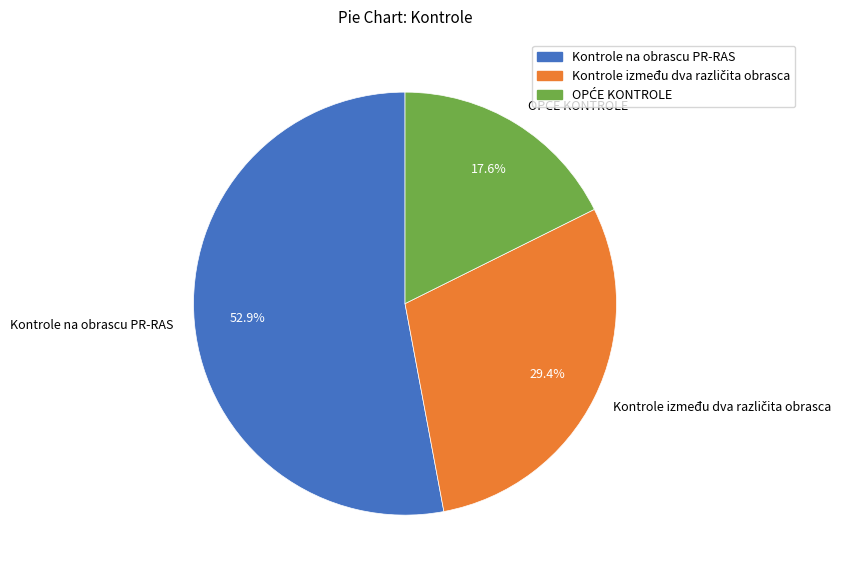

To the nearest percent, what portion does Kontrole na obrascu PR-RAS represent?

53%